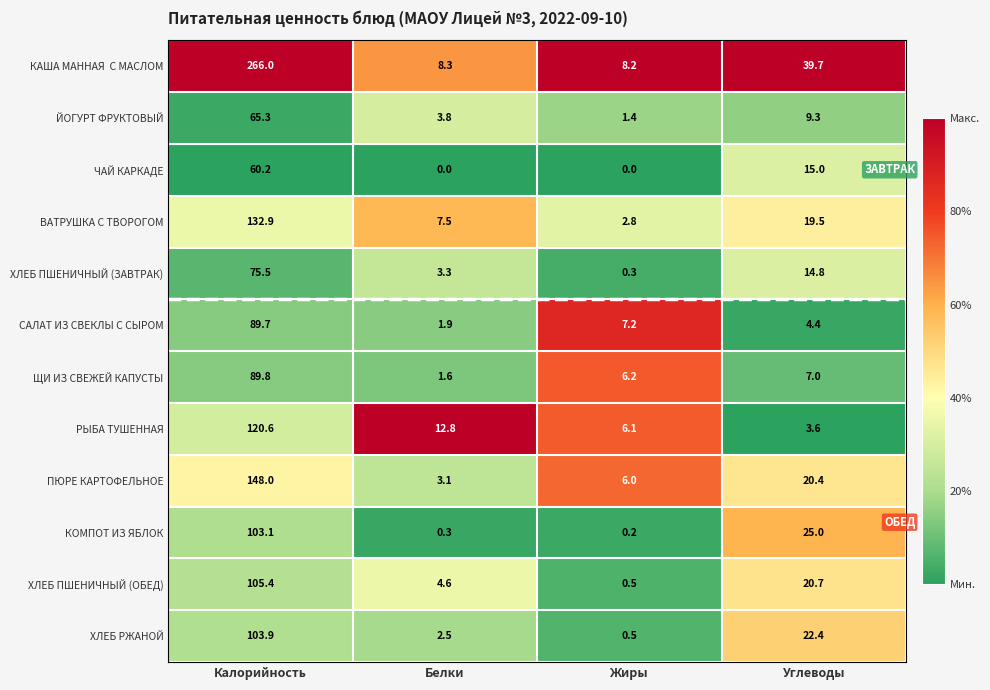

What is the sum of all ХЛЕБ РЖАНОЙ values?

129.3